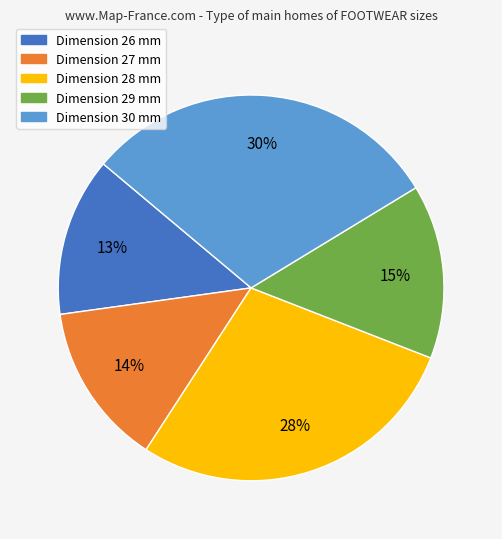

Is there a majority slice in this chart?

No